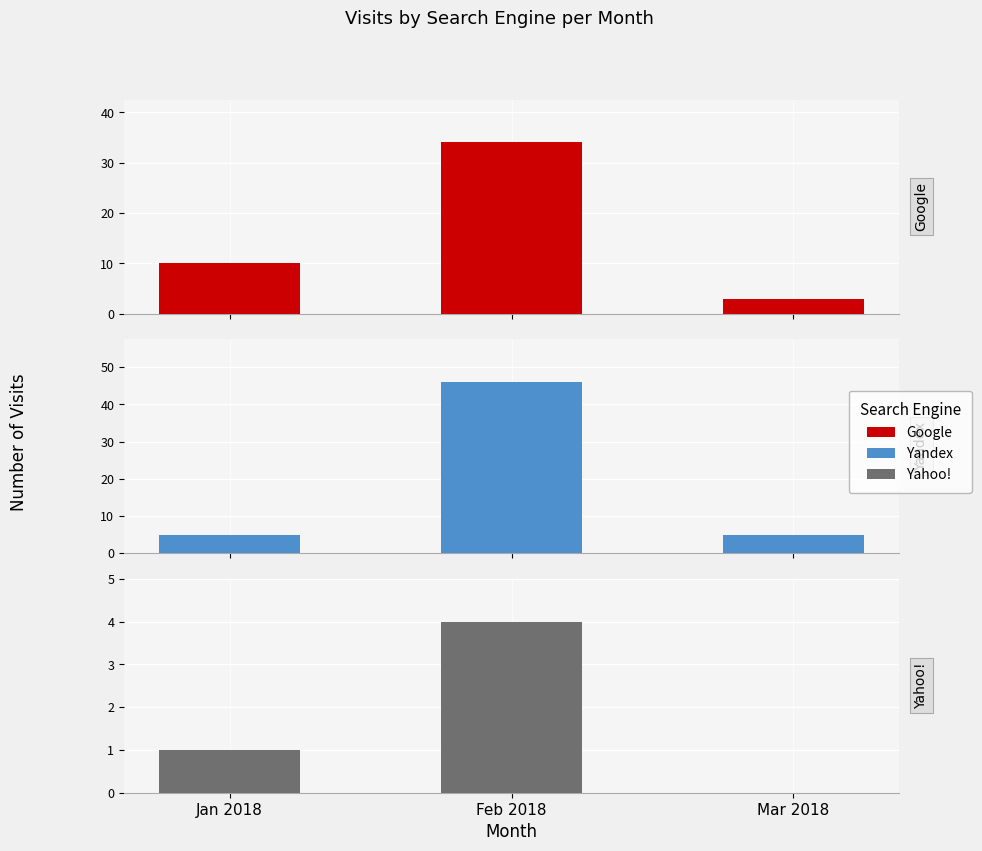

Which label corresponds to the largest value in the chart?

Feb 2018